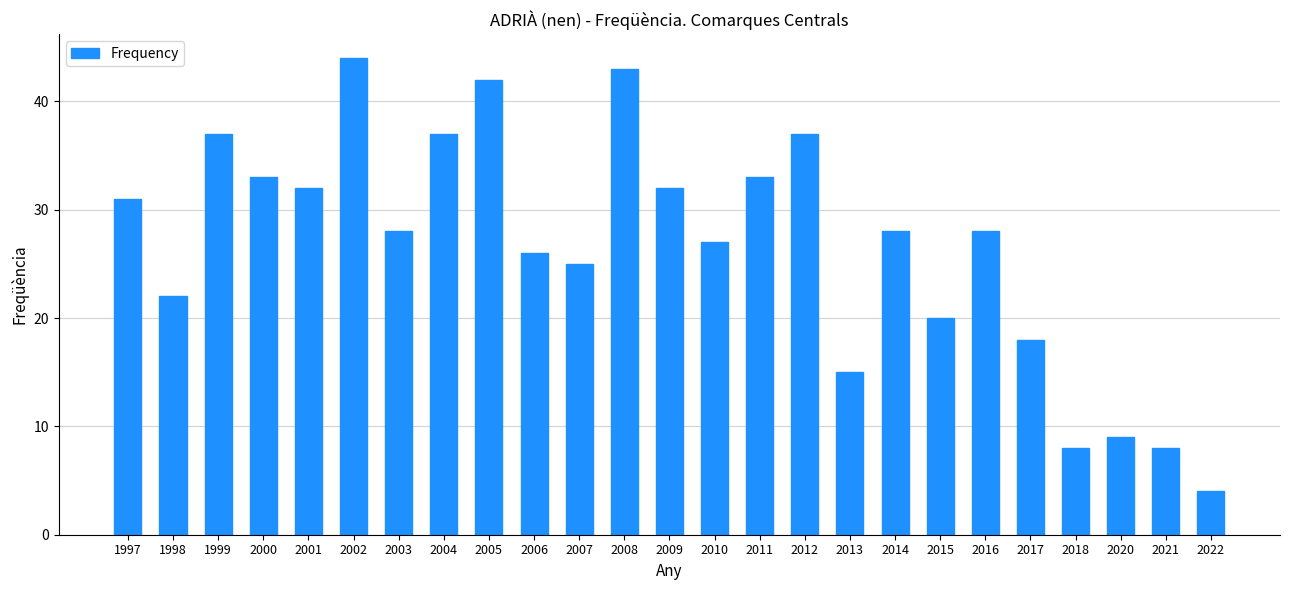

What is the difference between the values at 1998 and 2009?

10